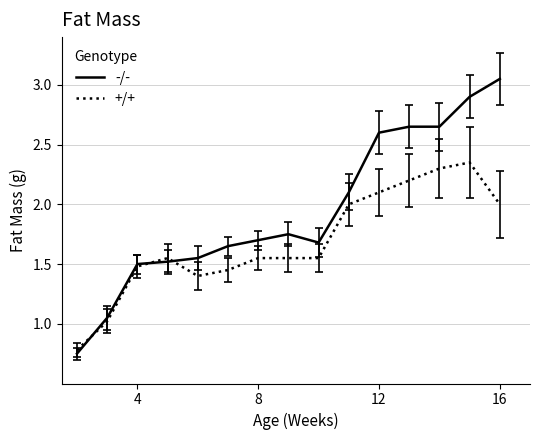

Which series has the largest range (max minus min)?

-/-